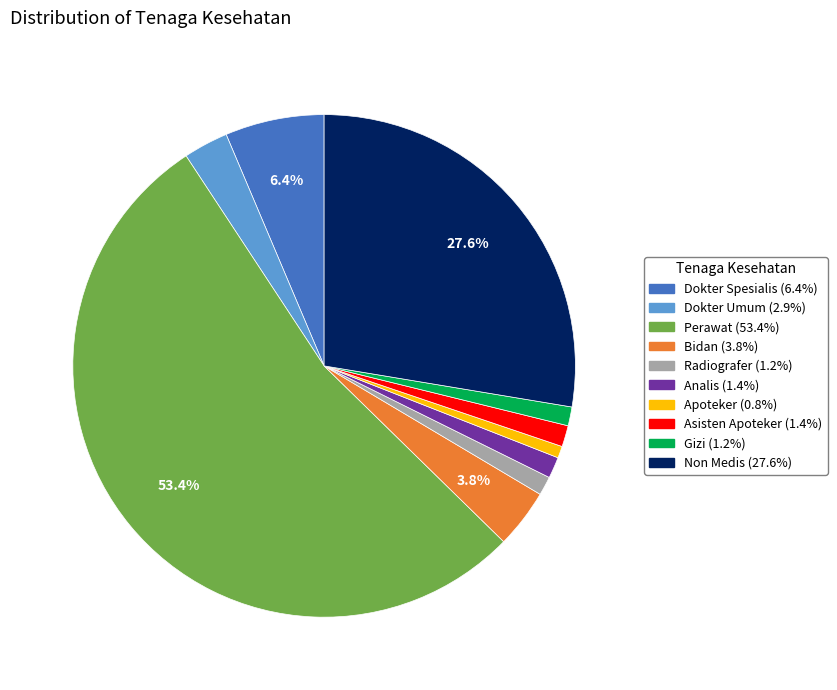

To the nearest percent, what is the difference between the Dokter Spesialis and Apoteker slice percentages?

6%